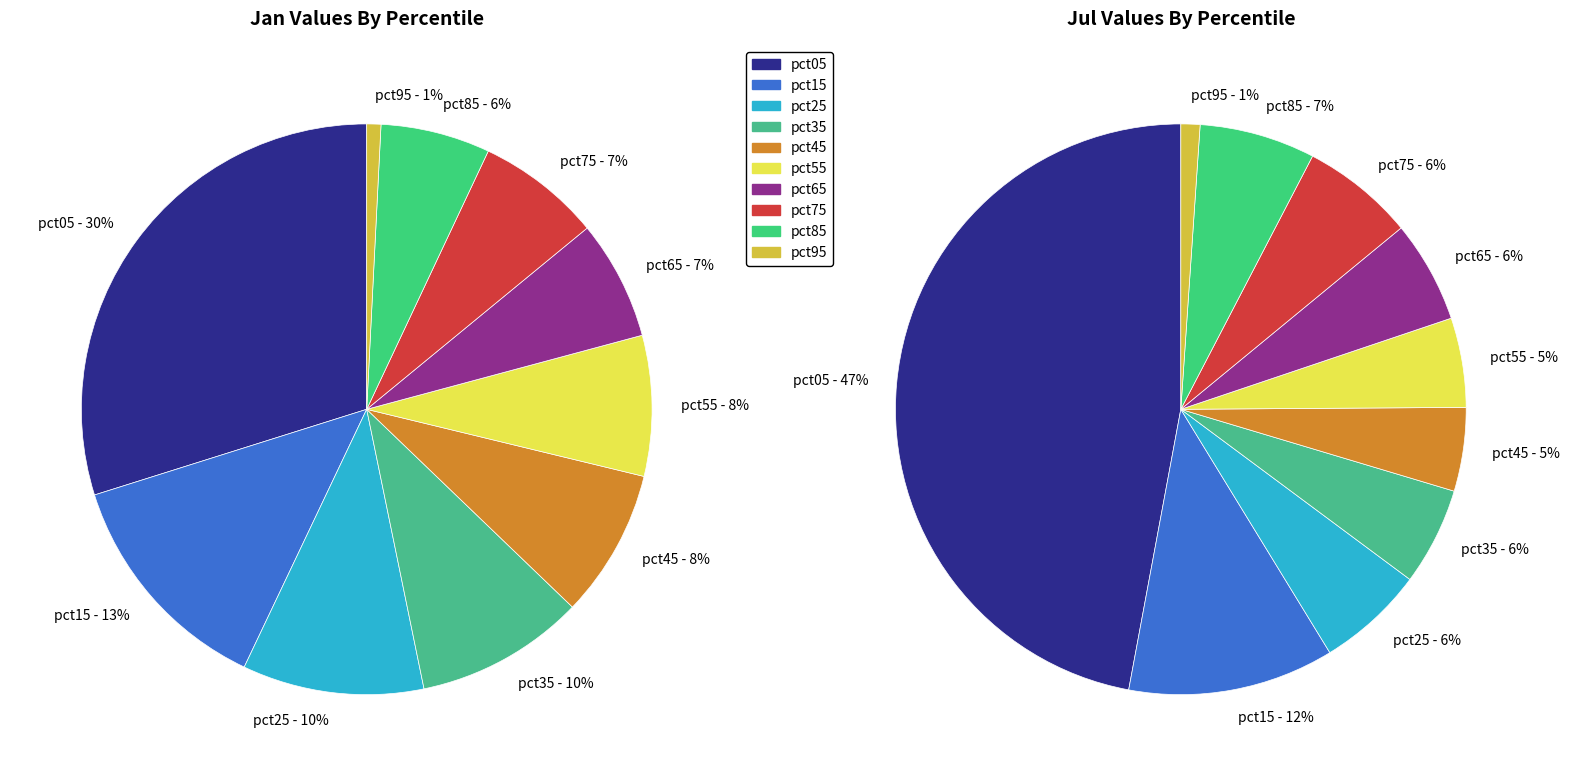

Is there any slice that represents more than half of the pie?

No